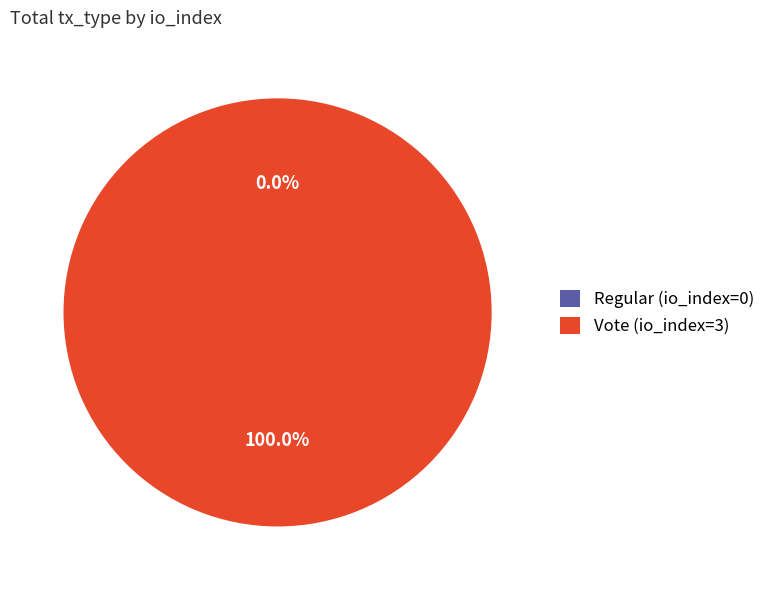

Is it true that Regular (io_index=0) is 1% of the pie?

False